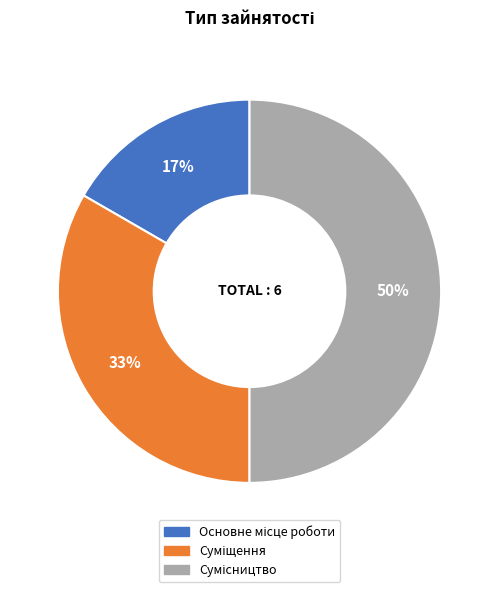

To the nearest percent, what is the difference between the largest and smallest slice percentages?

33%